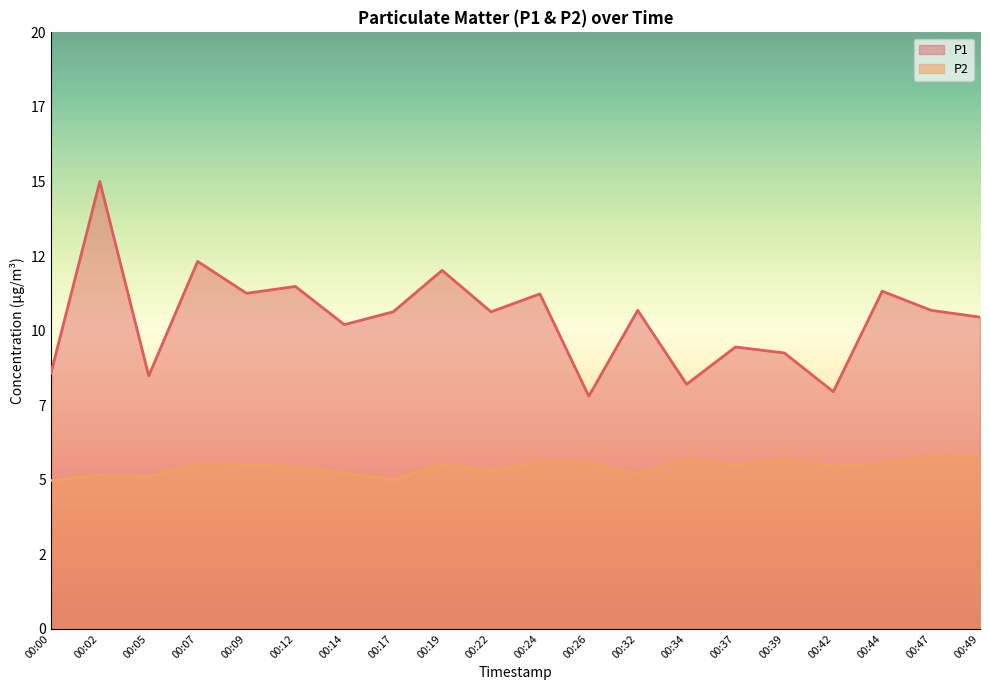

What is the difference between the second highest and second lowest values in the P2 series?

0.7